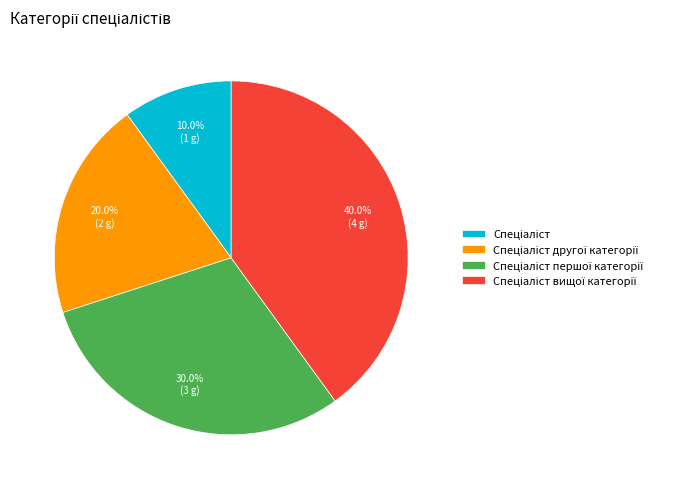

How many slices are in this pie chart?

4